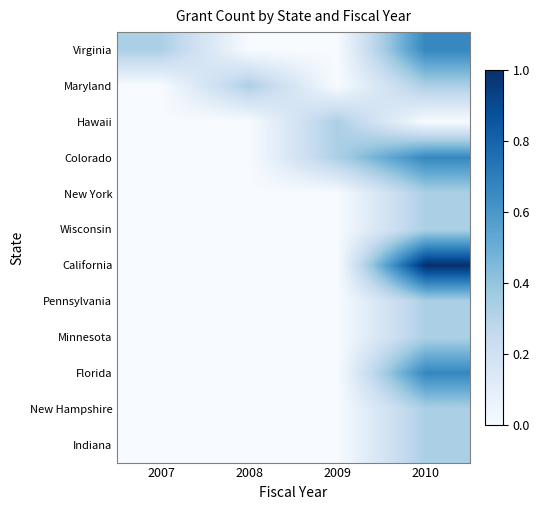

What is the maximum value shown in the chart?

1.0